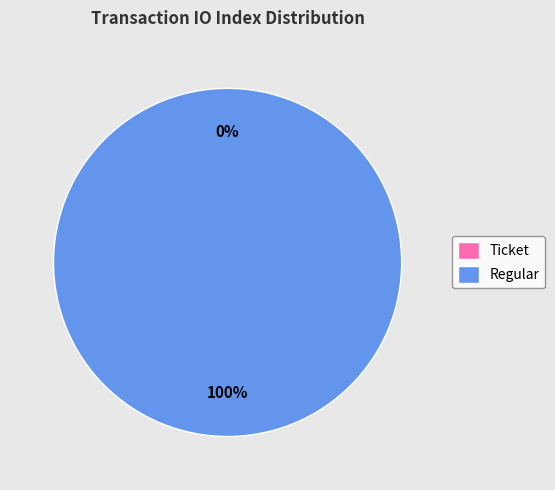

True or false: Regular accounts for 99% of the total.

False